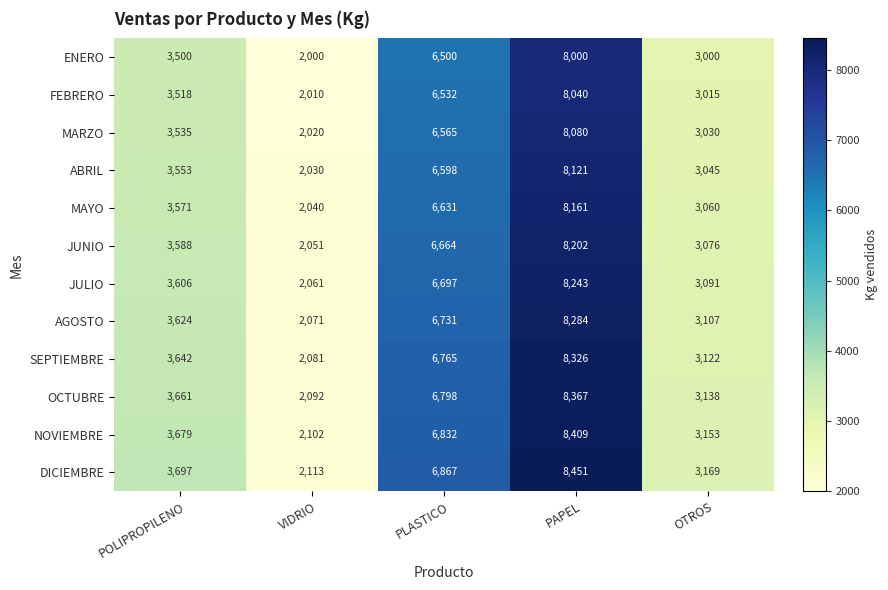

Where is NOVIEMBRE nearest to the value 5255?

POLIPROPILENO